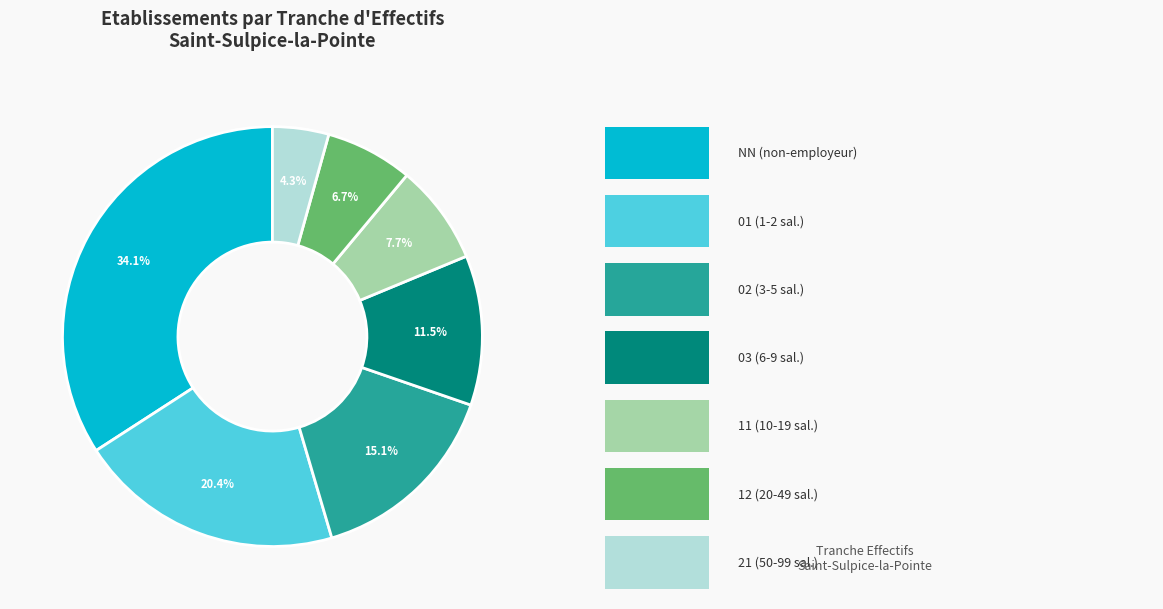

Does any single category account for the majority?

No